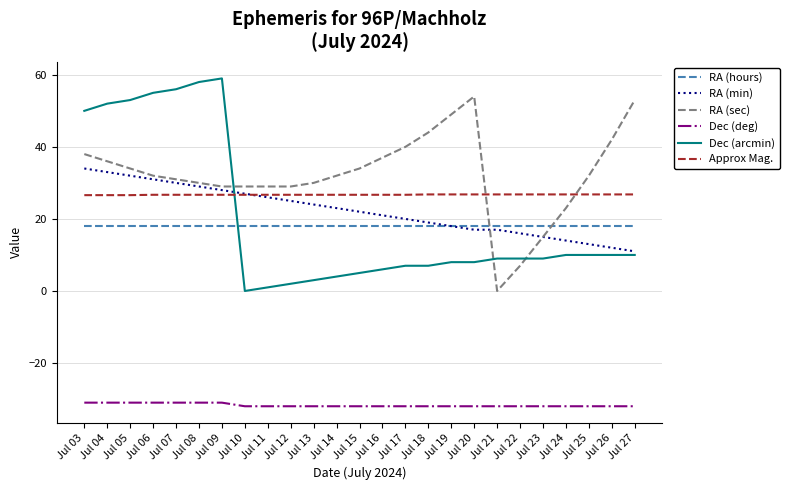

What is the total value across all series at Jul 05?

132.6